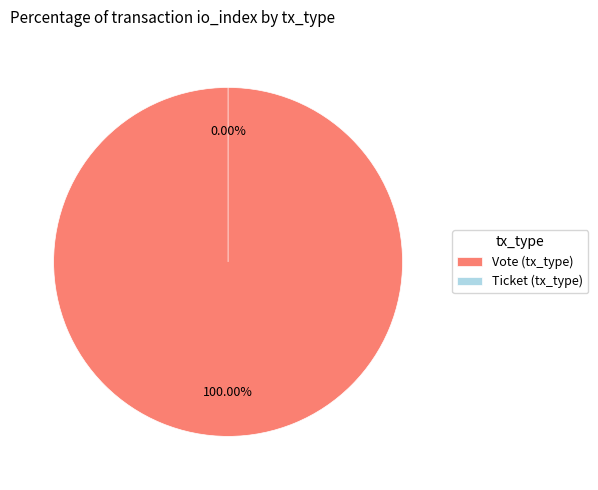

Which category accounts for the majority?

Vote (tx_type)